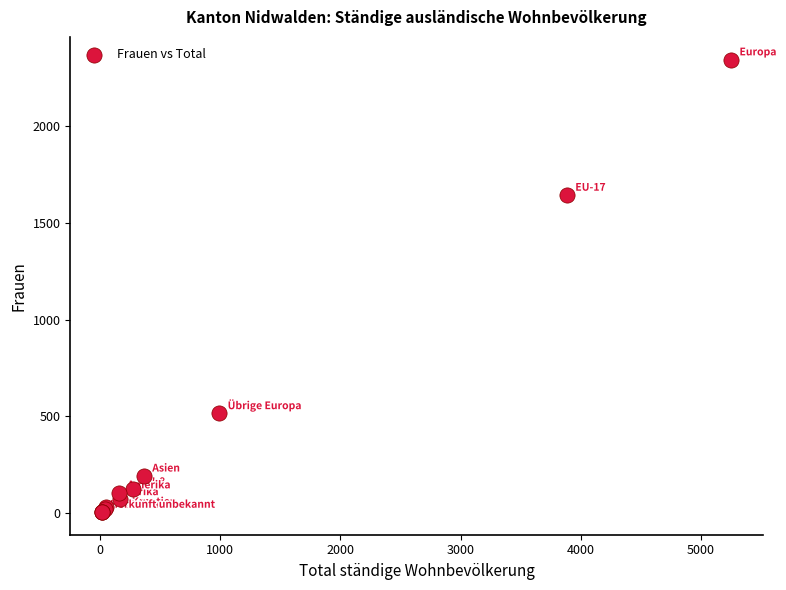

What Y value in the scatter plot is closest to 1174?

1644